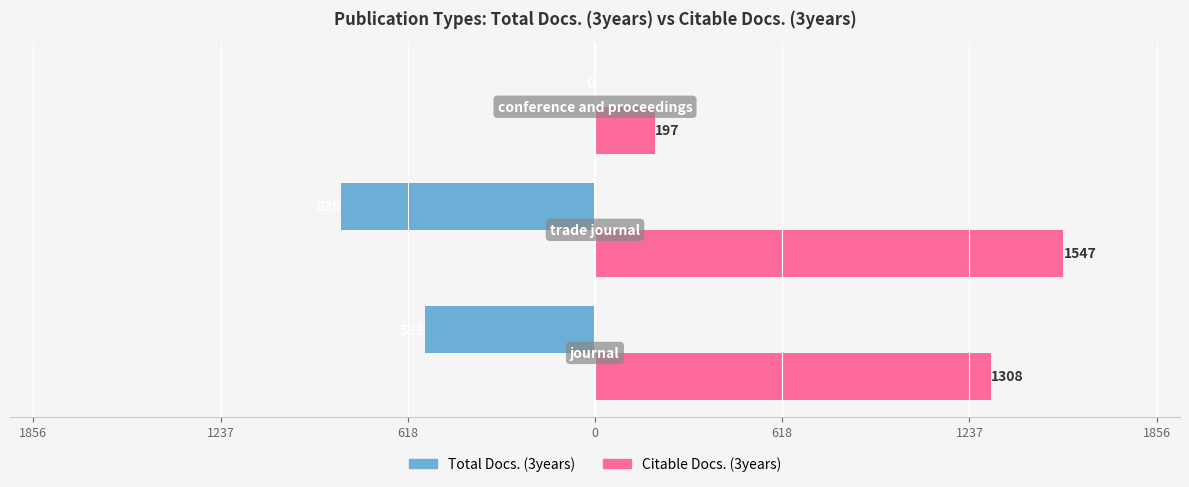

What is the smallest value displayed?

-839